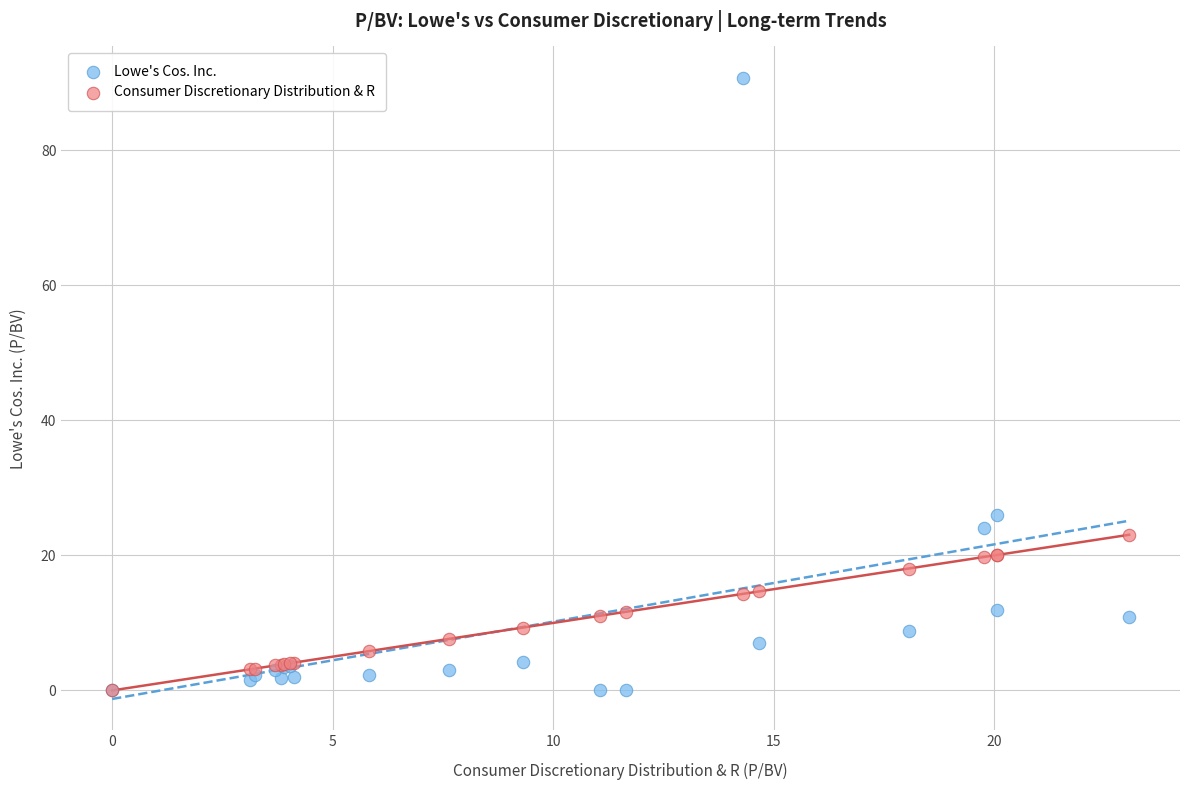

Which series reaches the maximum Y coordinate?

Lowe's Cos. Inc.